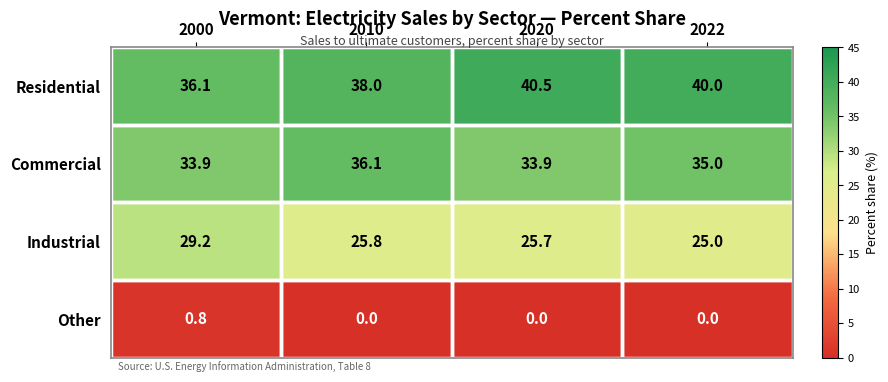

At which category is the sum across all series the highest?

2020